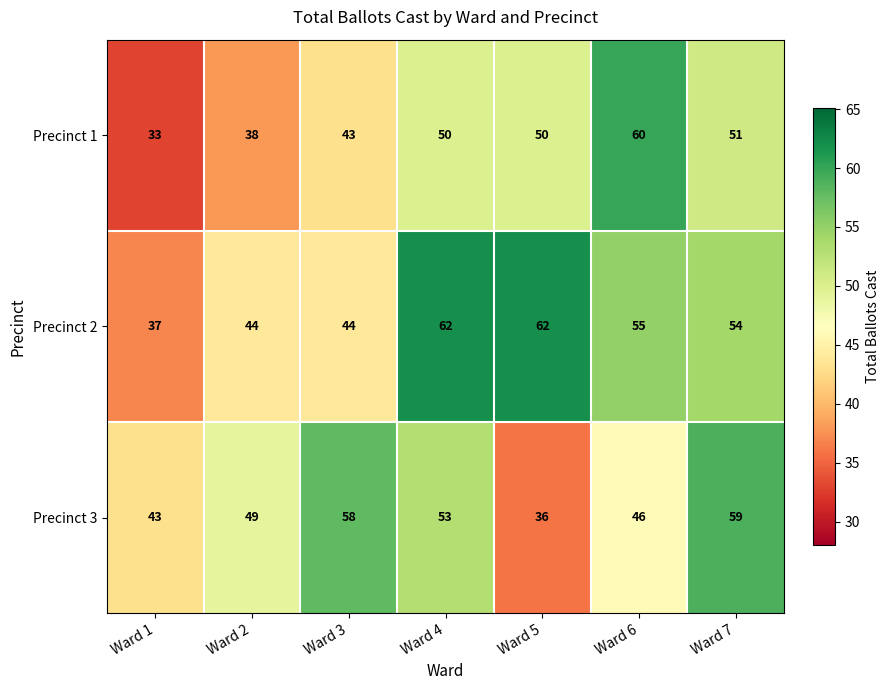

Reading left to right, extract all data points from this chart.

Precinct 1: Ward 1=33	Ward 2=38	Ward 3=43	Ward 4=50	Ward 5=50	Ward 6=60	Ward 7=51
Precinct 2: Ward 1=37	Ward 2=44	Ward 3=44	Ward 4=62	Ward 5=62	Ward 6=55	Ward 7=54
Precinct 3: Ward 1=43	Ward 2=49	Ward 3=58	Ward 4=53	Ward 5=36	Ward 6=46	Ward 7=59